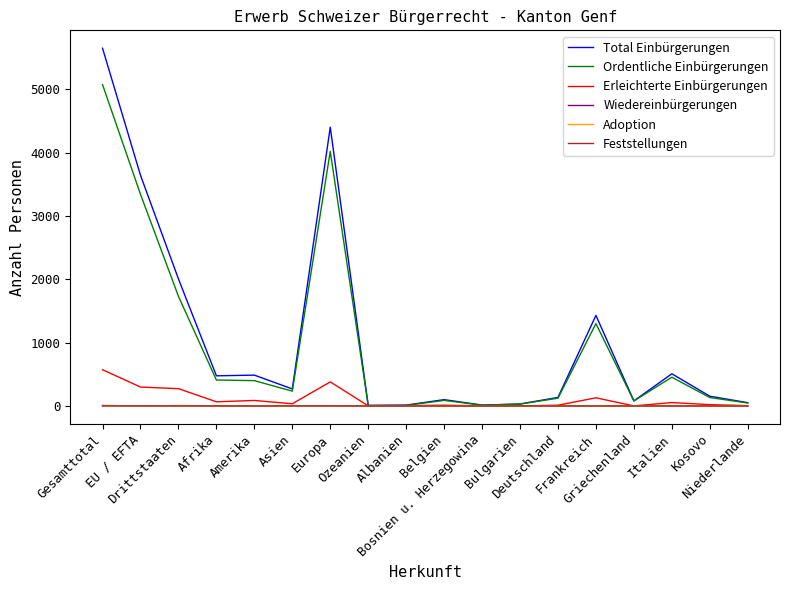

What is the difference between the highest and lowest values at Asien?

269